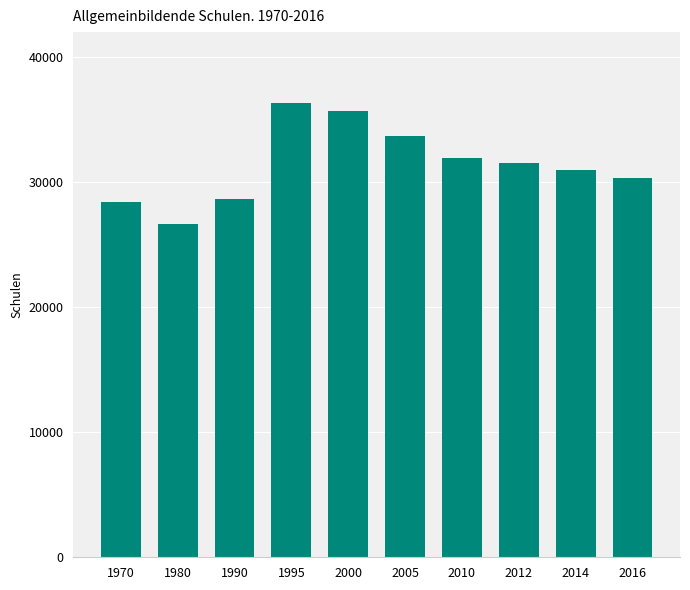

What is the value of the 10th bar from the left?

30313